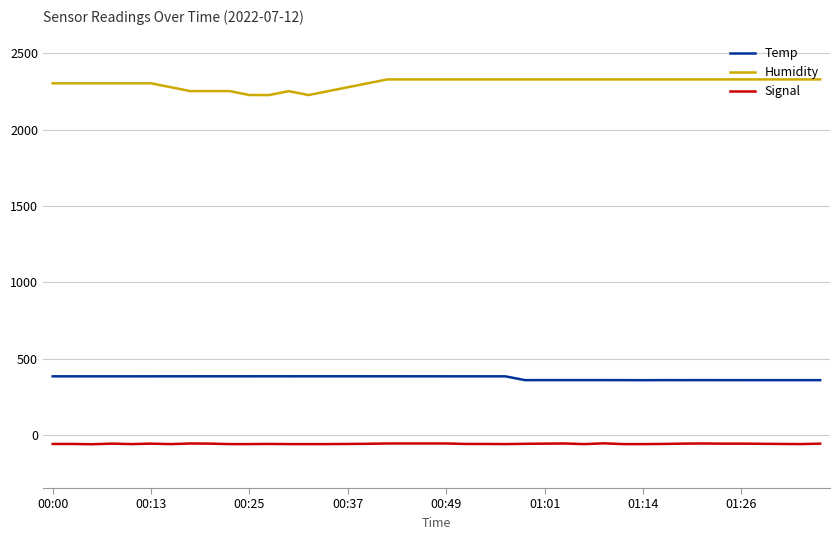

What is the maximum value shown in the chart?

2329.6